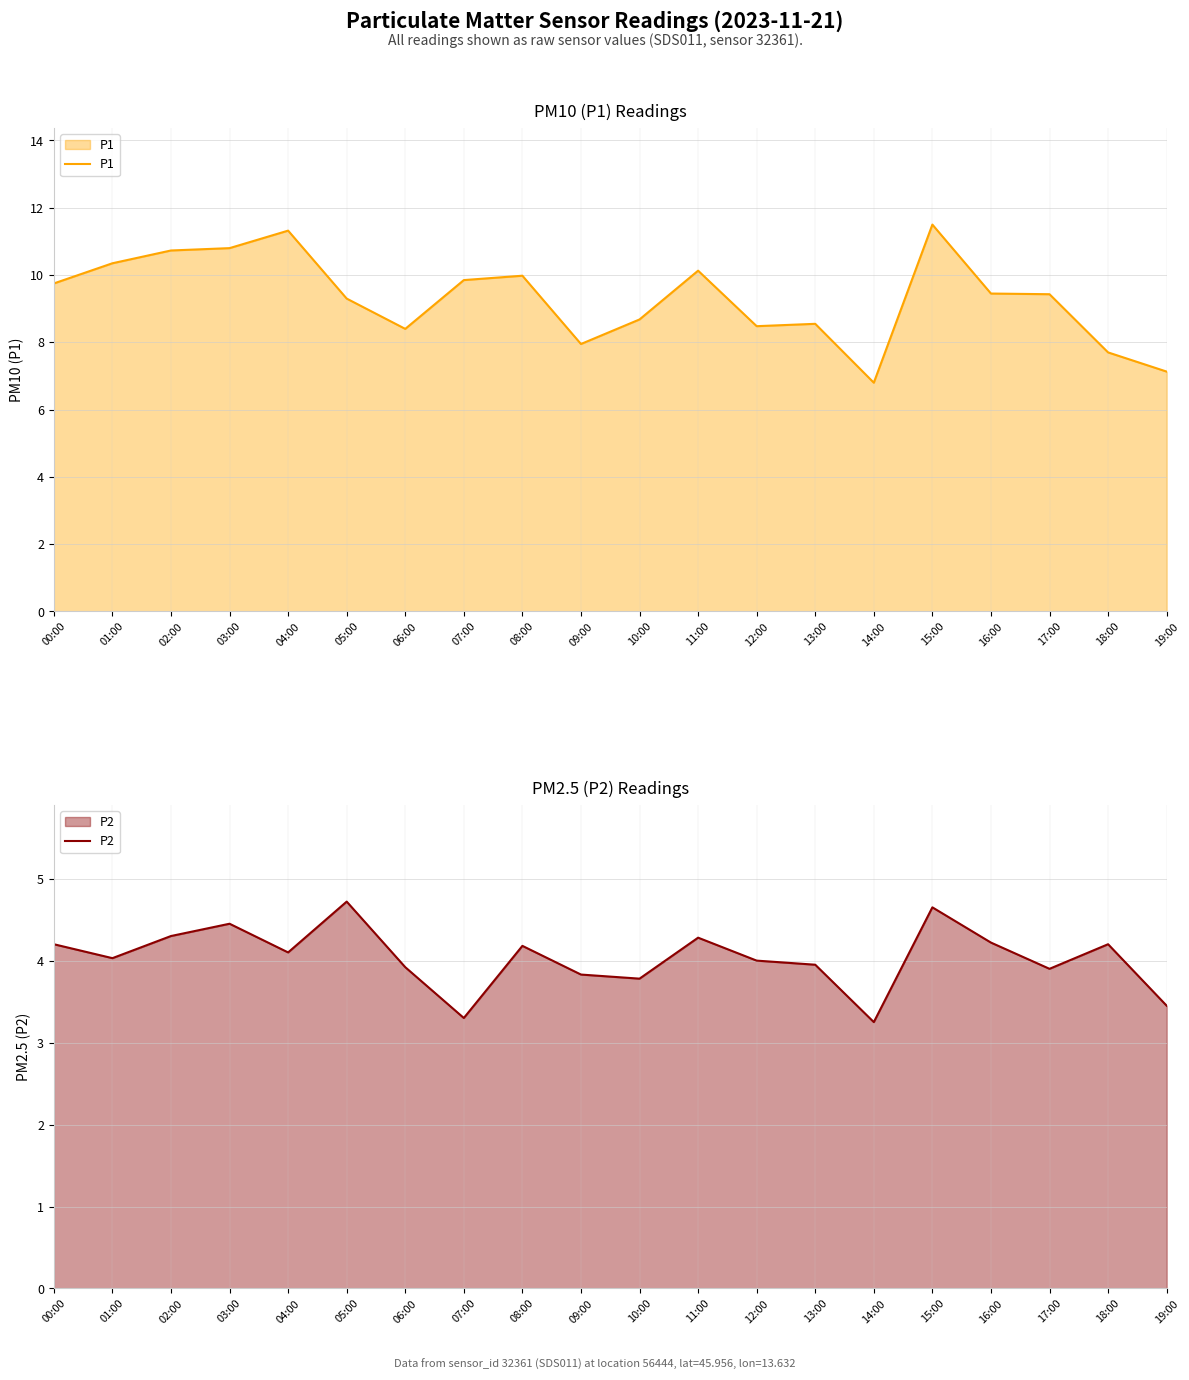

Rank the series by their maximum value, from lowest to highest.

P2, P1